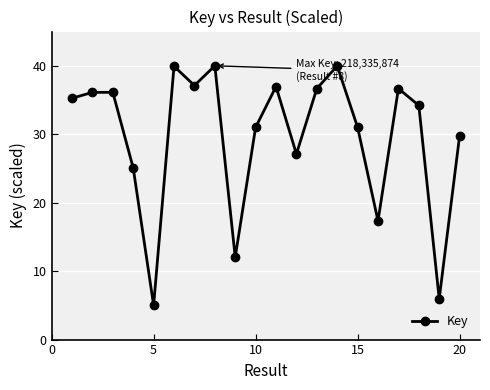

What is the minimum value shown in the chart?

5.0